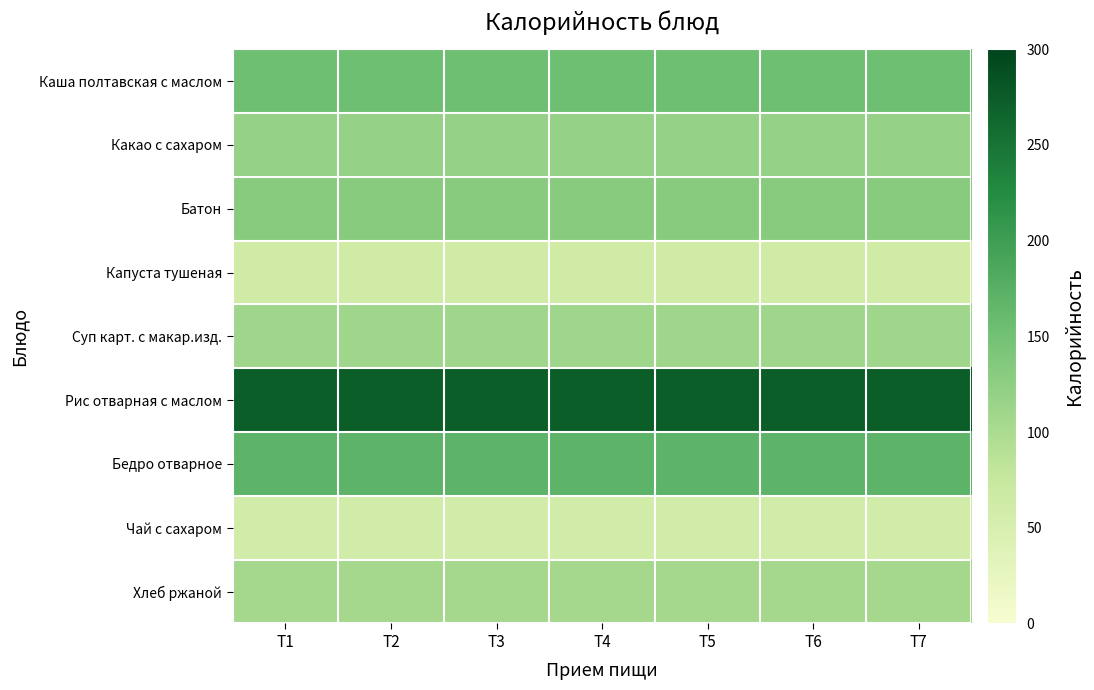

Which series has the widest spread of values?

Каша полтавская с маслом